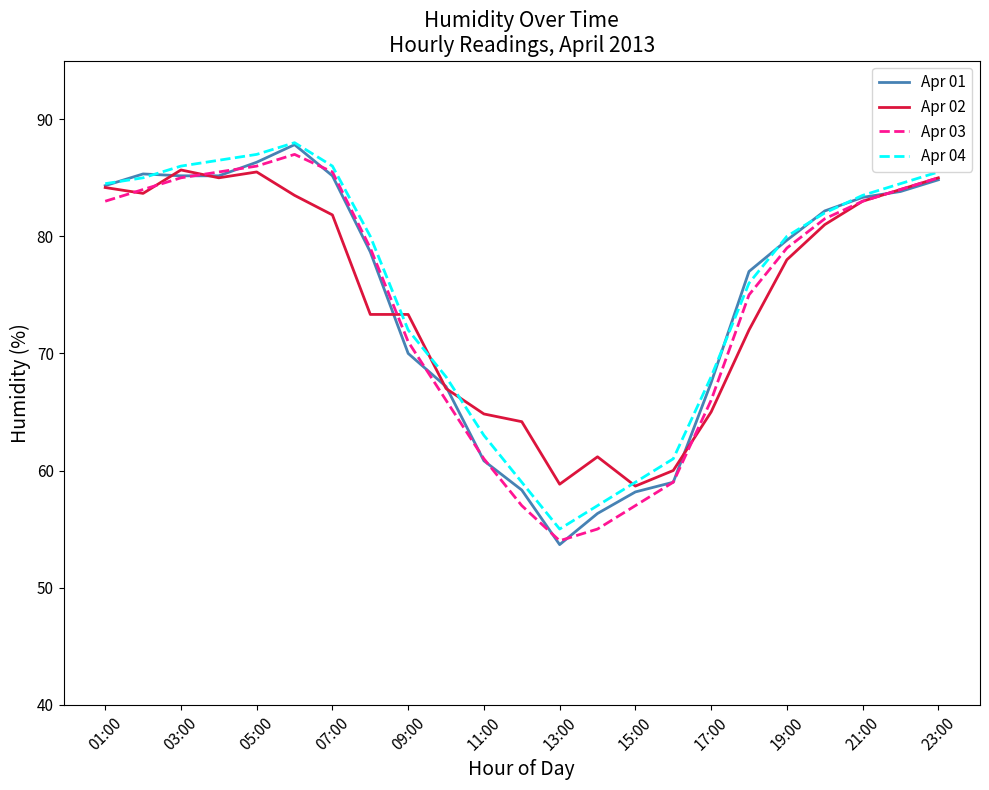

What is the minimum value shown in the chart?

53.7